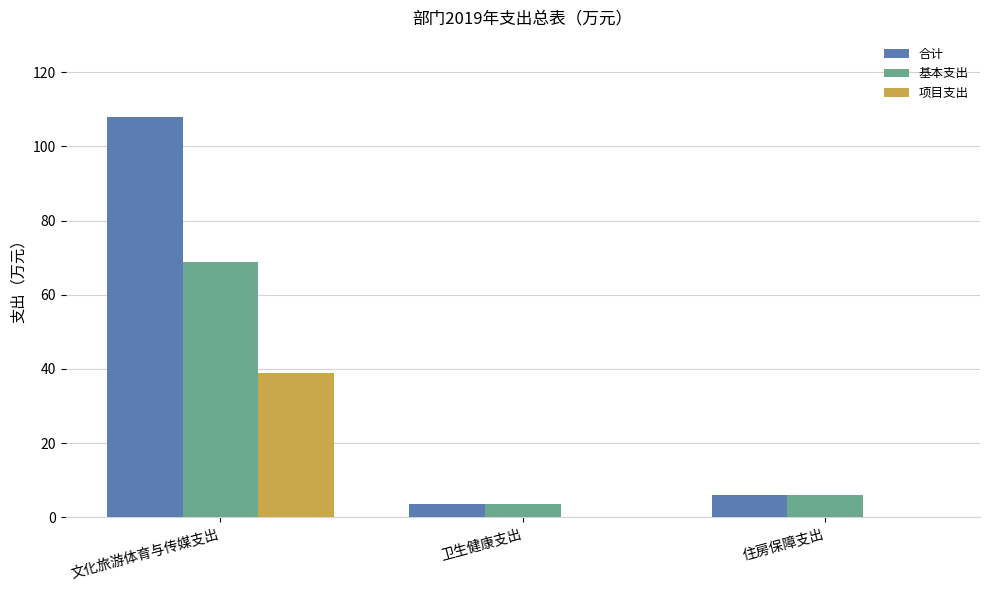

What is the total value across all series at 卫生健康支出?

7.0